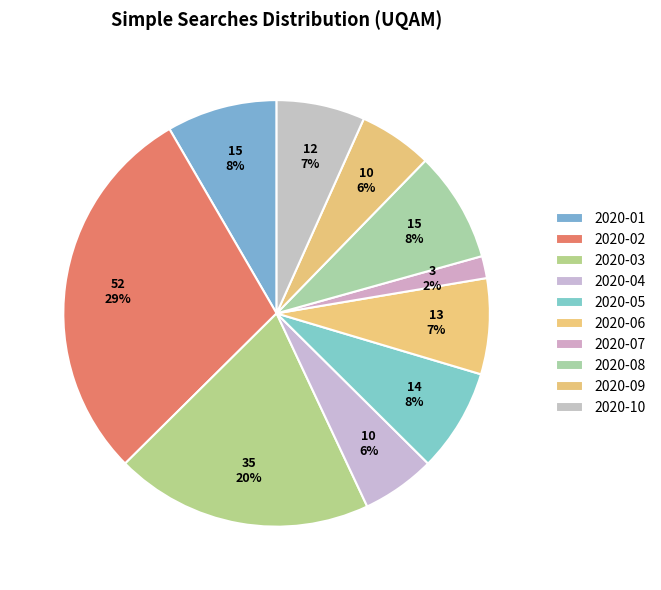

What percentage is the 2020-05 slice, to the nearest percent?

8%